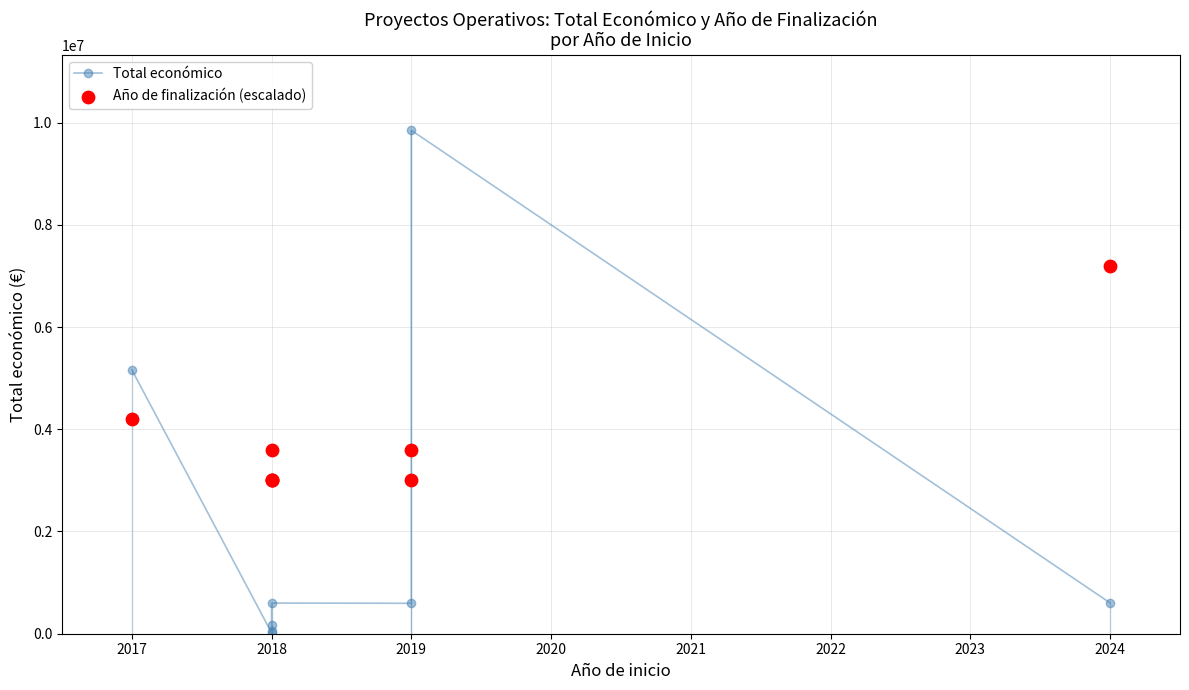

Which series has the largest total across all categories?

Año de finalización (escalado)